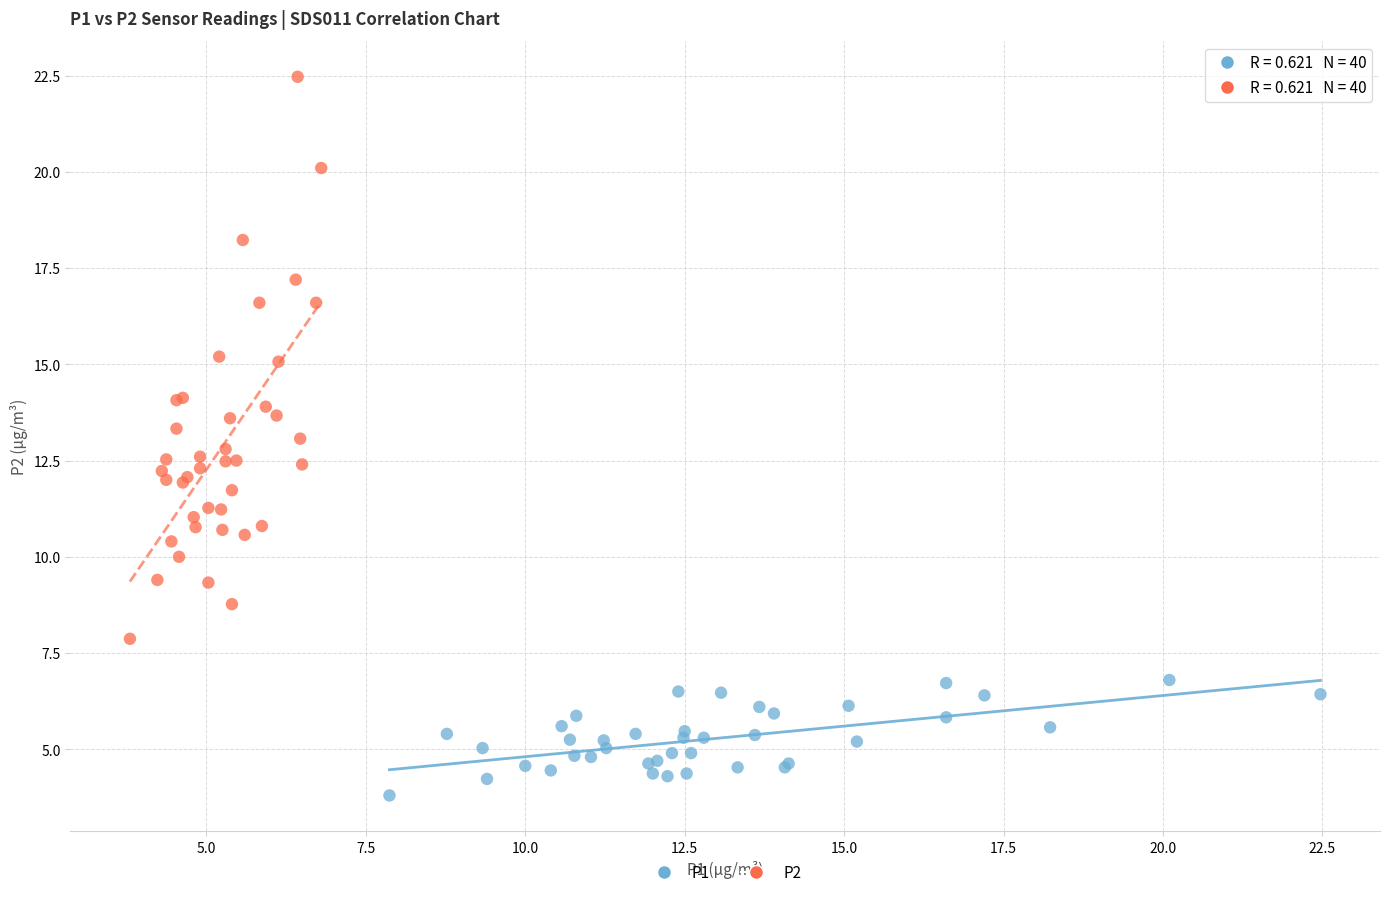

Which series reaches the maximum Y coordinate?

P2